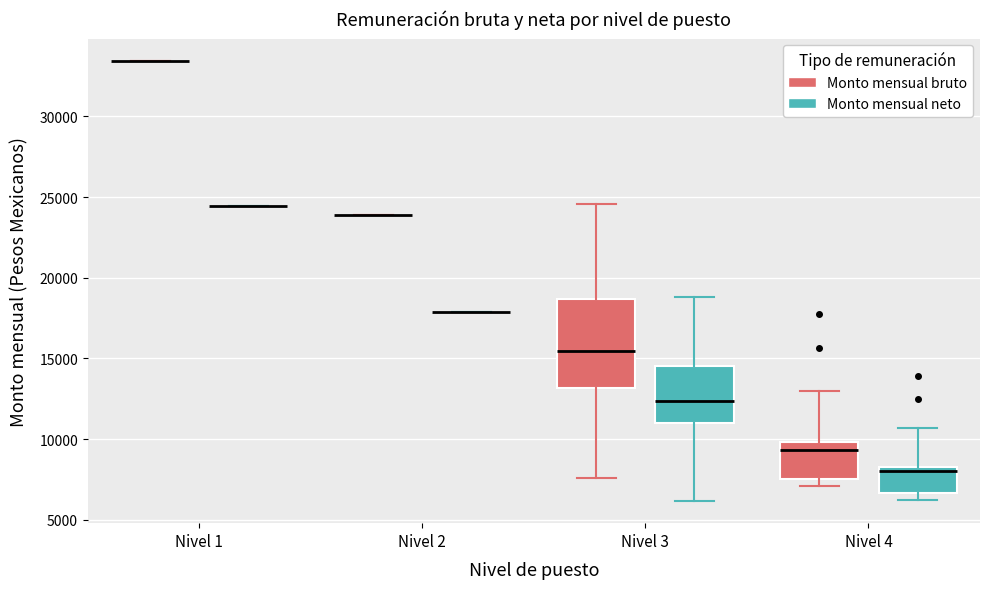

Reading left to right, read every box against the y-axis: the position of its median line, the range the box covers, and the ends of its whiskers. The values are not printed on the chart, so give them approximately, as read against the axis.

Nivel 1 (Monto mensual bruto): box collapsed to a line at 33500, whiskers 33500 to 33500
Nivel 1 (Monto mensual neto): box collapsed to a line at 24500, whiskers 24500 to 24500
Nivel 2 (Monto mensual bruto): box collapsed to a line at 24000, whiskers 24000 to 24000
Nivel 2 (Monto mensual neto): box collapsed to a line at 18000, whiskers 18000 to 18000
Nivel 3 (Monto mensual bruto): median 15500, box 13000 to 18500, whiskers 7500 to 24500
Nivel 3 (Monto mensual neto): median 12500, box 11000 to 14500, whiskers 6000 to 19000
Nivel 4 (Monto mensual bruto): median 9500, box 7500 to 10000, whiskers 7000 to 13000
Nivel 4 (Monto mensual neto): median 8000, box 6500 to 8500, whiskers 6000 to 10500